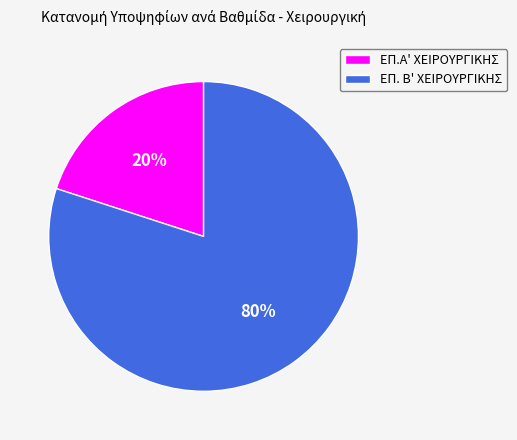

What percentage is the ΕΠ. Β' ΧΕΙΡΟΥΡΓΙΚΗΣ slice, to the nearest percent?

80%